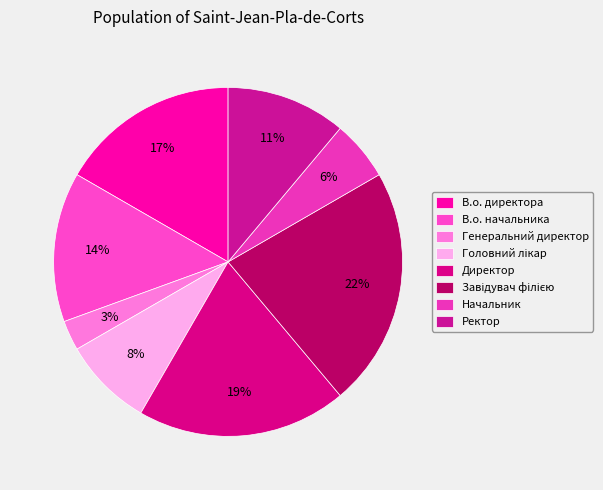

Count the number of slices in the pie.

8